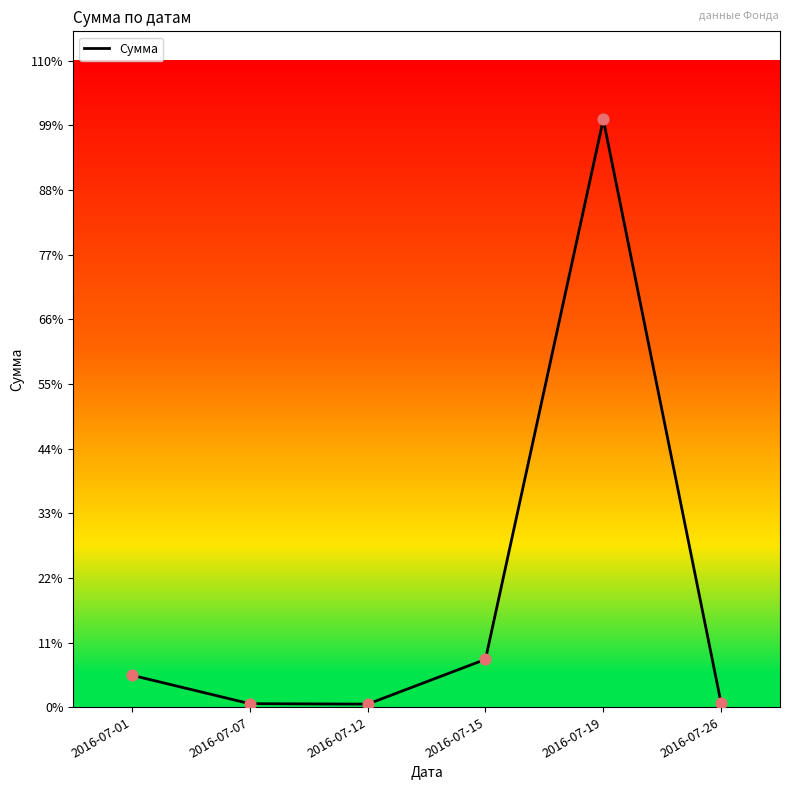

Between 2016-07-19 and 2016-07-26, which is larger?

2016-07-19